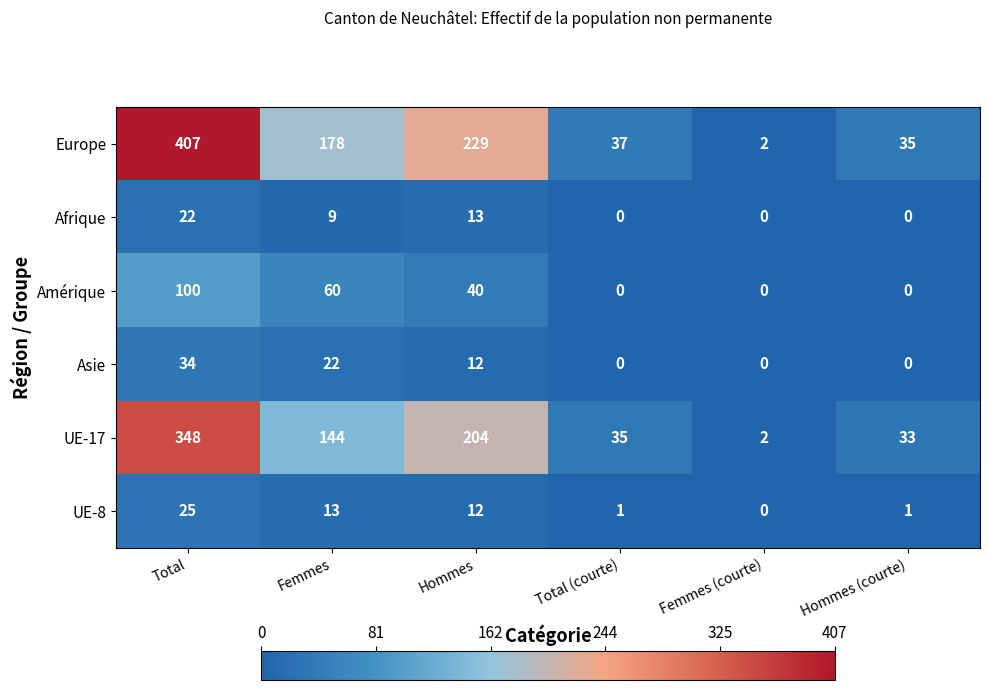

What is the difference between the maximum and second lowest values in the Asie series?

34